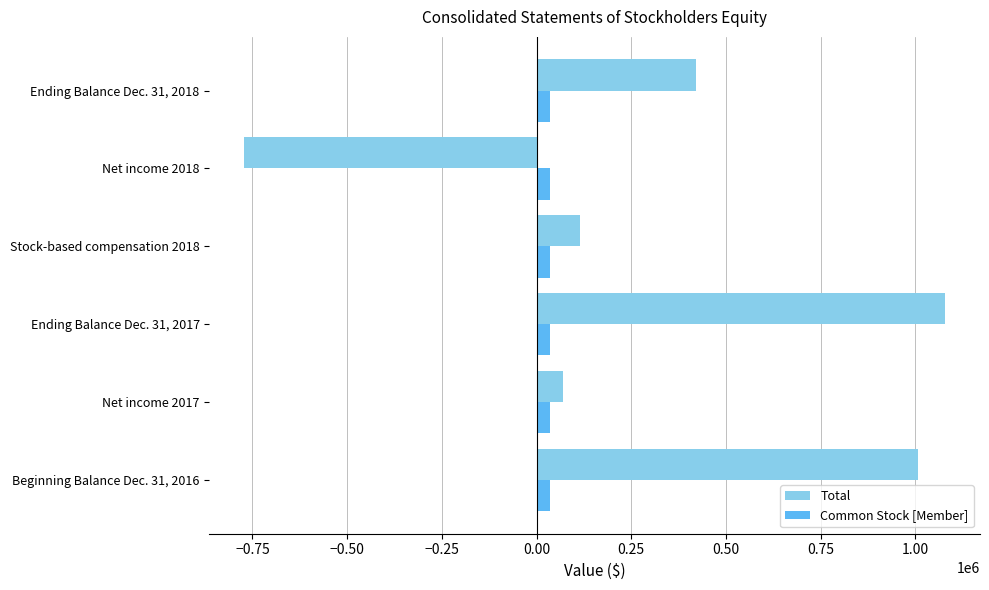

Which series changed the most between Beginning Balance Dec. 31, 2016 and Net income 2017?

Total